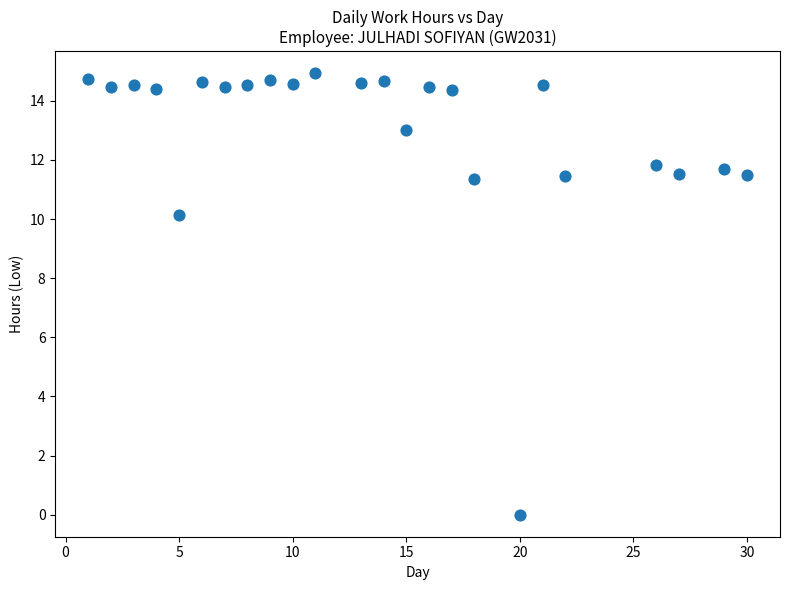

What Y value in the scatter plot is closest to 7?

10.1